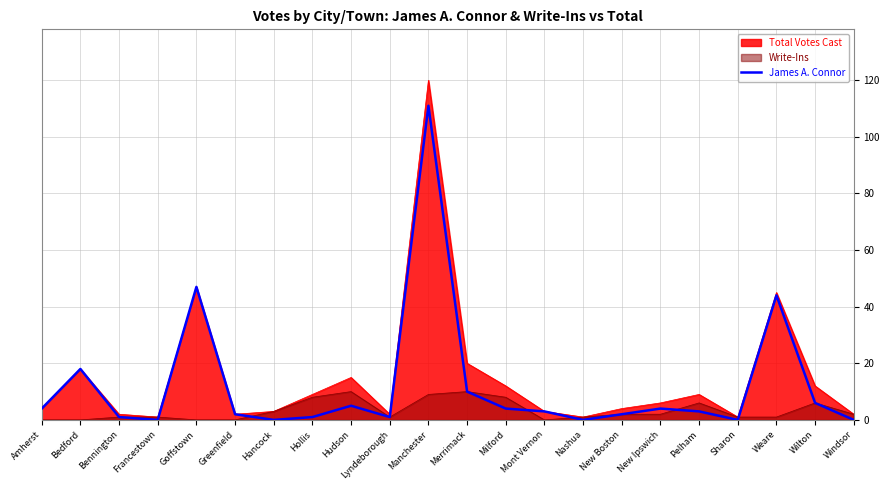

Rank the categories by value from lowest to highest.

Francestown, Hancock, Nashua, Sharon, Windsor, Bennington, Hollis, Lyndeborough, Greenfield, New Boston, Mont Vernon, Pelham, Amherst, Milford, New Ipswich, Hudson, Wilton, Merrimack, Bedford, Weare, Goffstown, Manchester